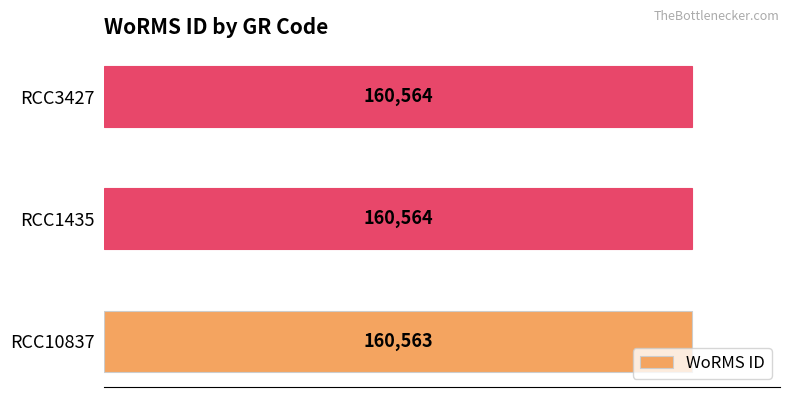

Reading top to bottom, transcribe all the data shown in this chart.

160564	160564	160563